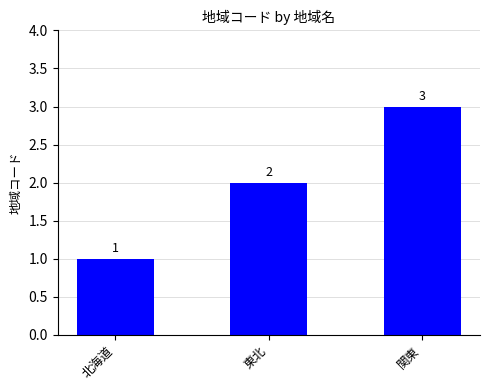

What is the average value?

2